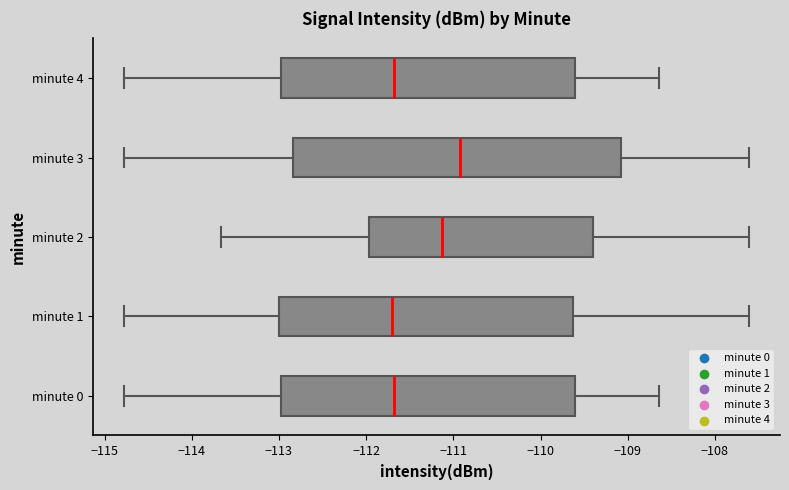

Reading bottom to top, read every box against the x-axis: the position of its median line, the range the box covers, and the ends of its whiskers. The values are not printed on the chart, so give them approximately, as read against the axis.

minute 0: median -111.7, box -113.0 to -109.6, whiskers -114.8 to -108.6
minute 1: median -111.7, box -113.0 to -109.6, whiskers -114.8 to -107.6
minute 2: median -111.1, box -112.0 to -109.4, whiskers -113.7 to -107.6
minute 3: median -110.9, box -112.8 to -109.1, whiskers -114.8 to -107.6
minute 4: median -111.7, box -113.0 to -109.6, whiskers -114.8 to -108.6